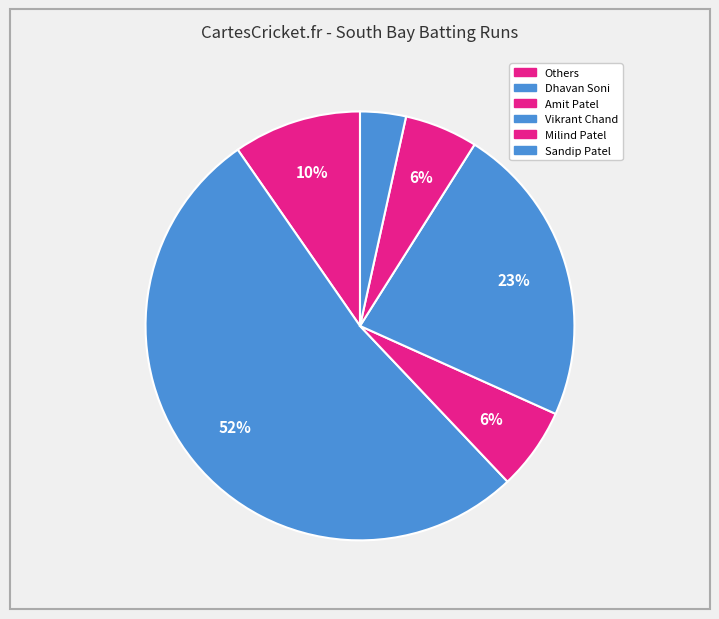

How many segments does this pie chart have?

6